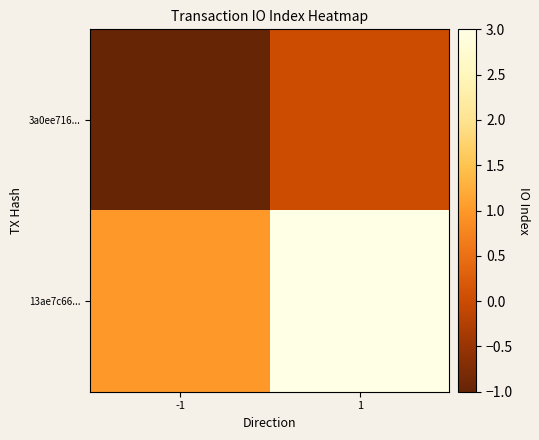

At which category is the sum across all series the highest?

1